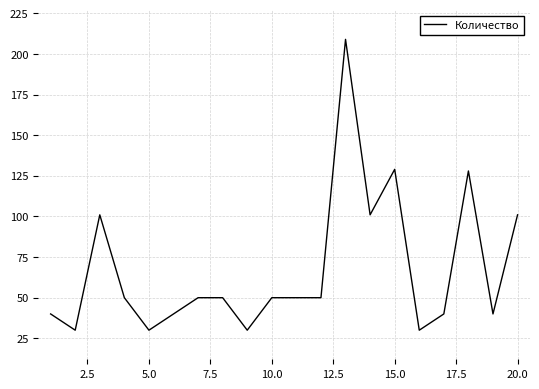

What is the greatest value displayed?

209